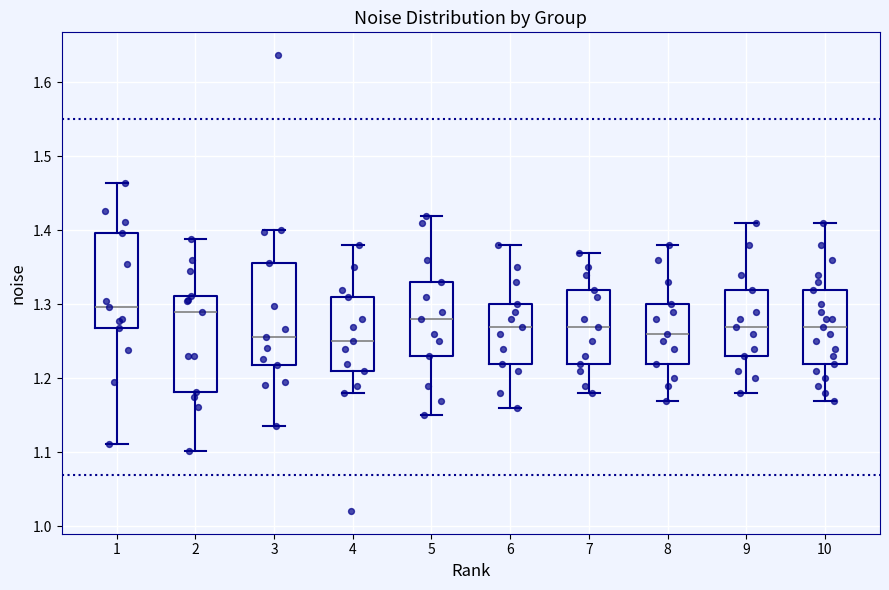

Where does the median line of the box at x = 6 sit on the y-axis? The values are not printed on the chart, so give them approximately, as read against the axis.

1.27